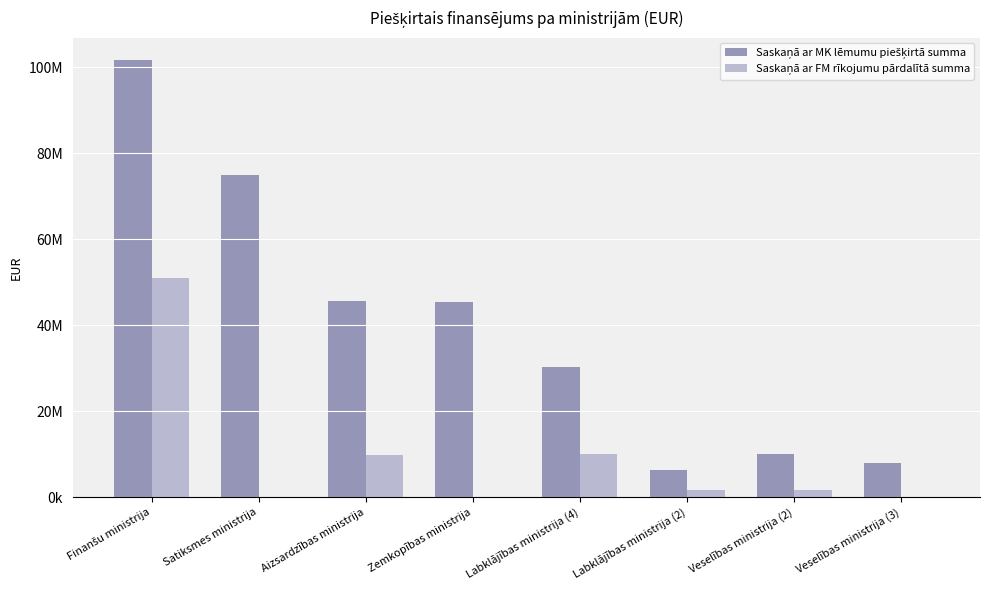

How many values in the Saskaņā ar MK lēmumu piešķirtā summa series exceed 45500000?

3